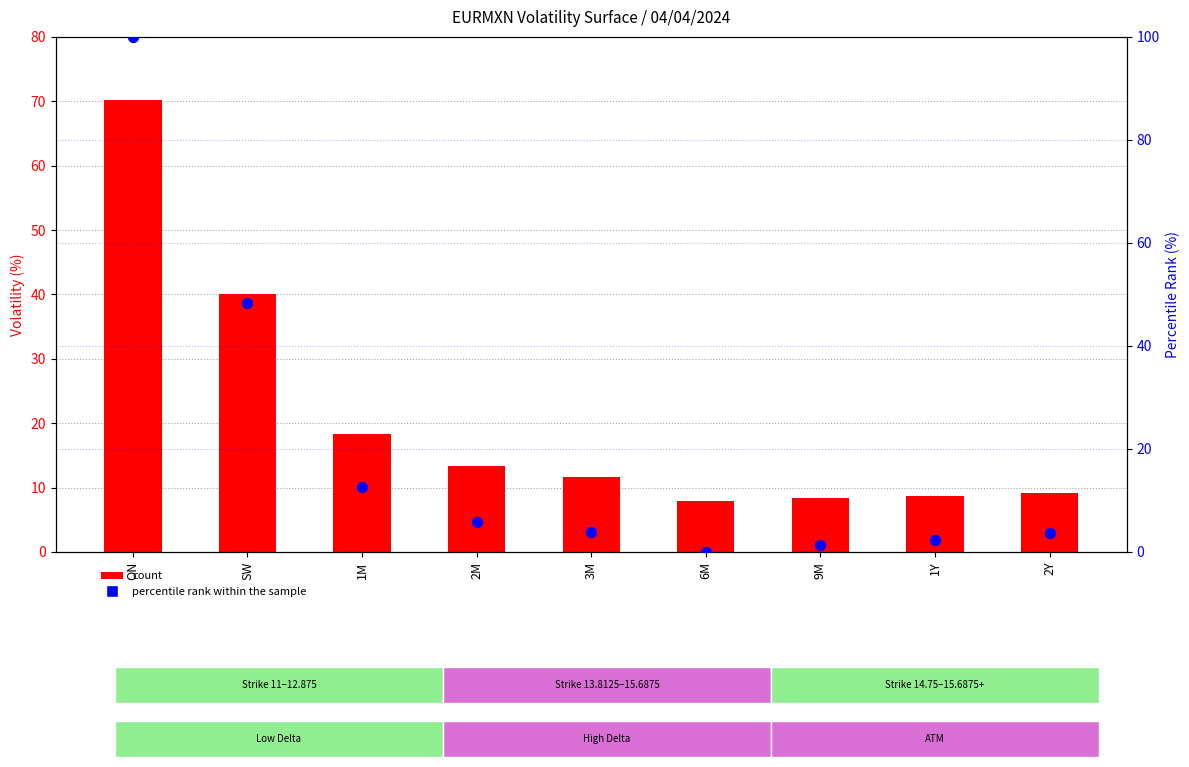

Which has a higher value, 6M or ON?

ON